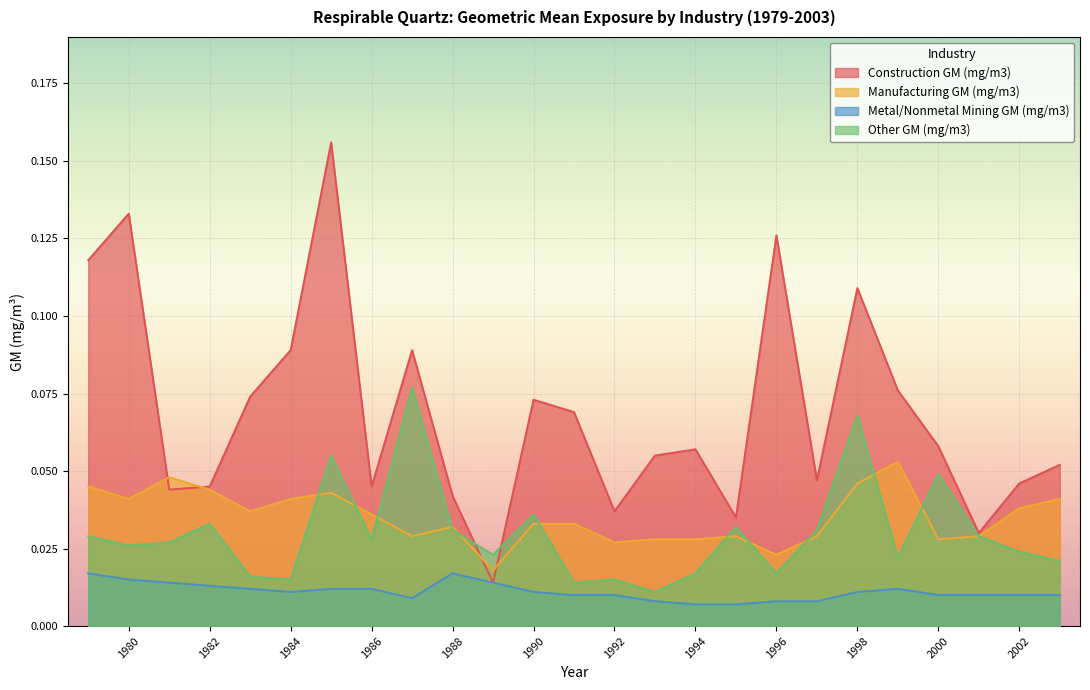

At which category does Construction GM (mg/m3) reach its first local valley?

1981